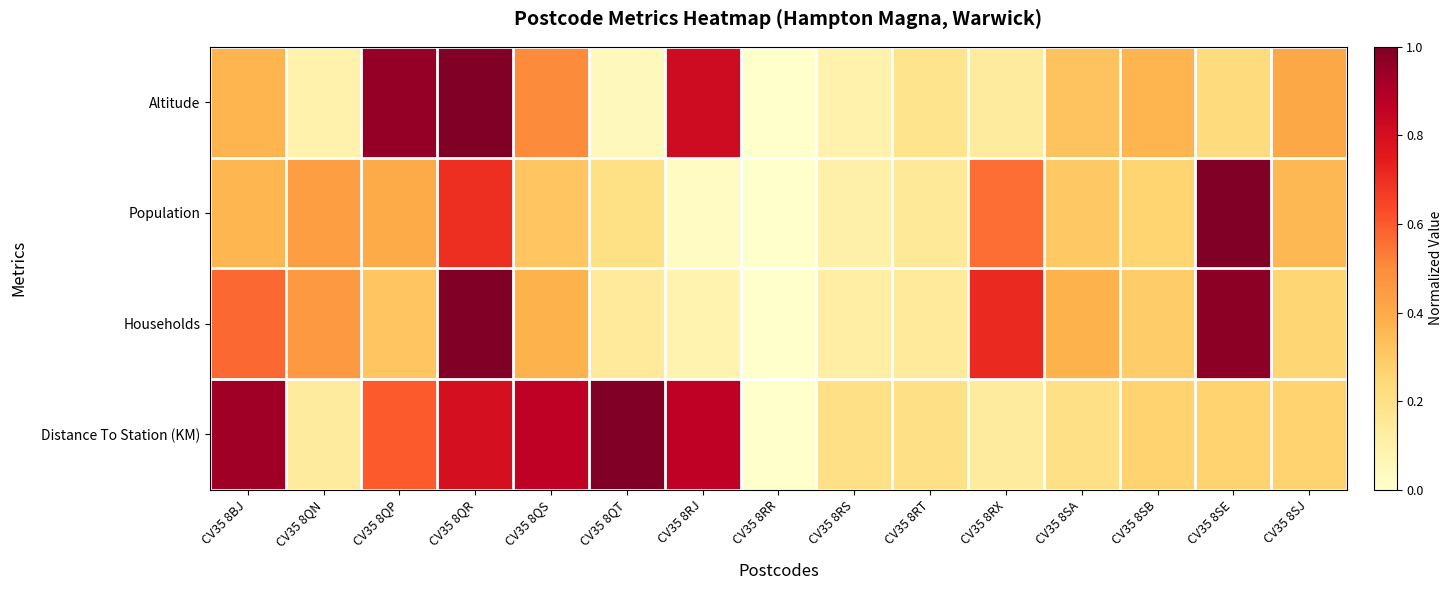

Which label corresponds to the smallest value in the chart?

CV35 8RR